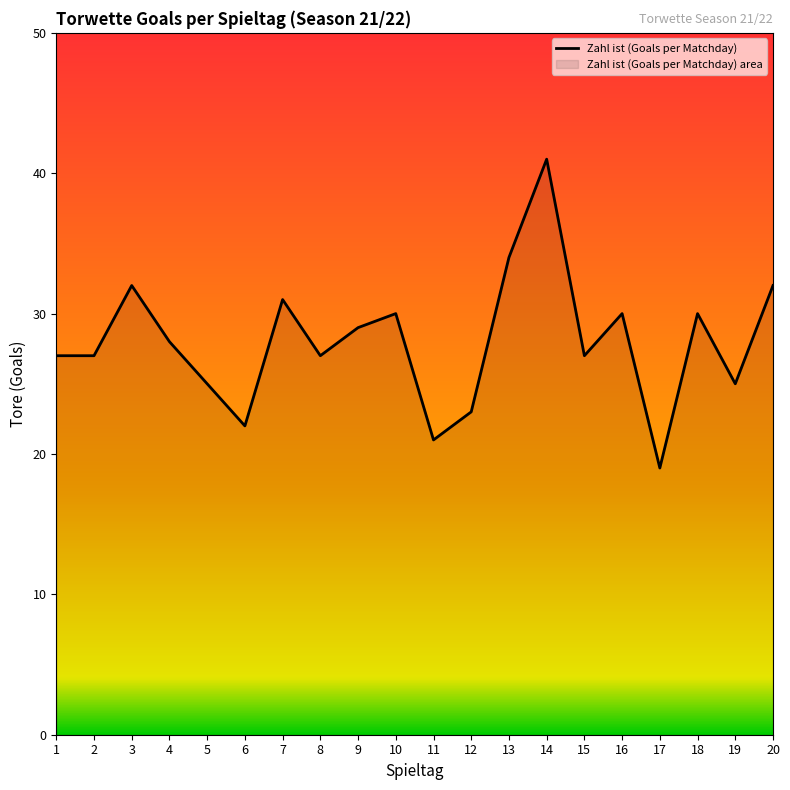

What is the smallest value displayed?

19